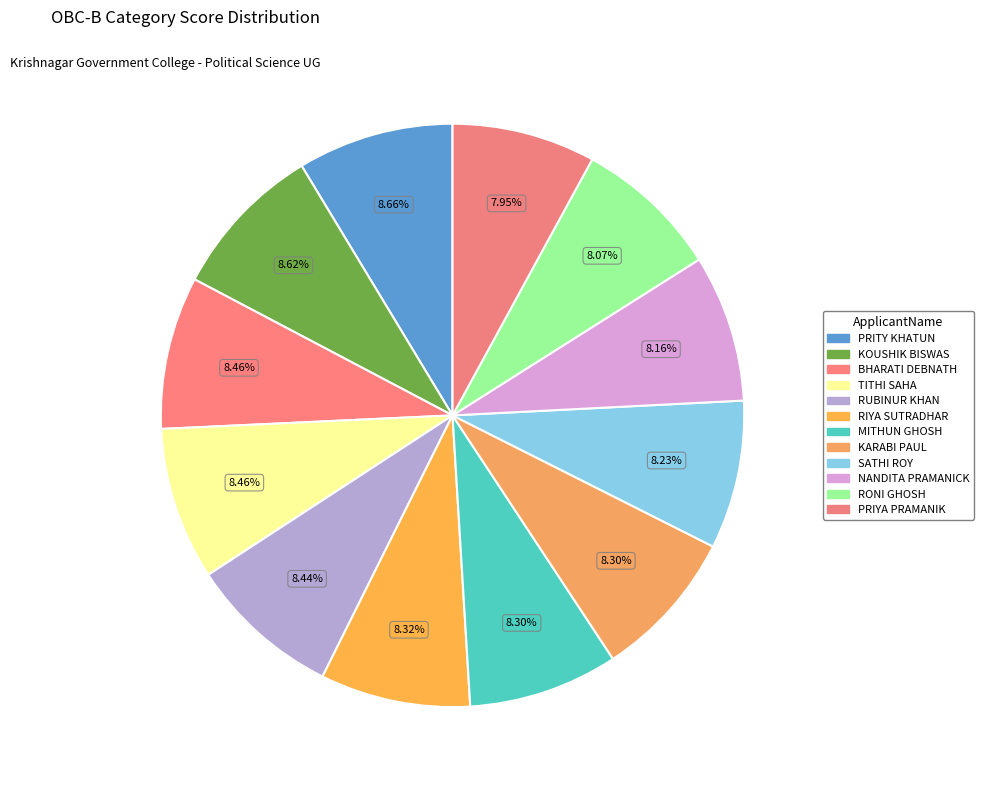

How many segments does this pie chart have?

12